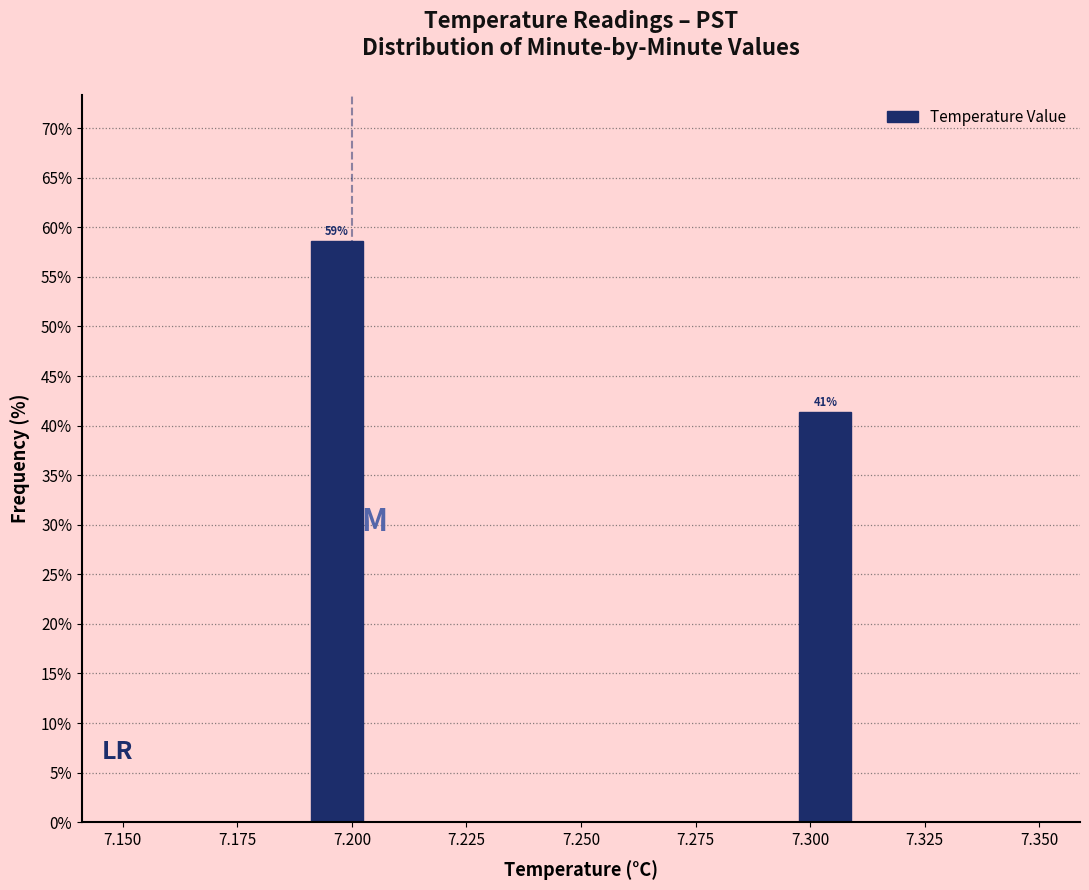

Around what value on the x-axis is the tallest bar? Give the approximate position of its centre, as read against the axis.

7.195